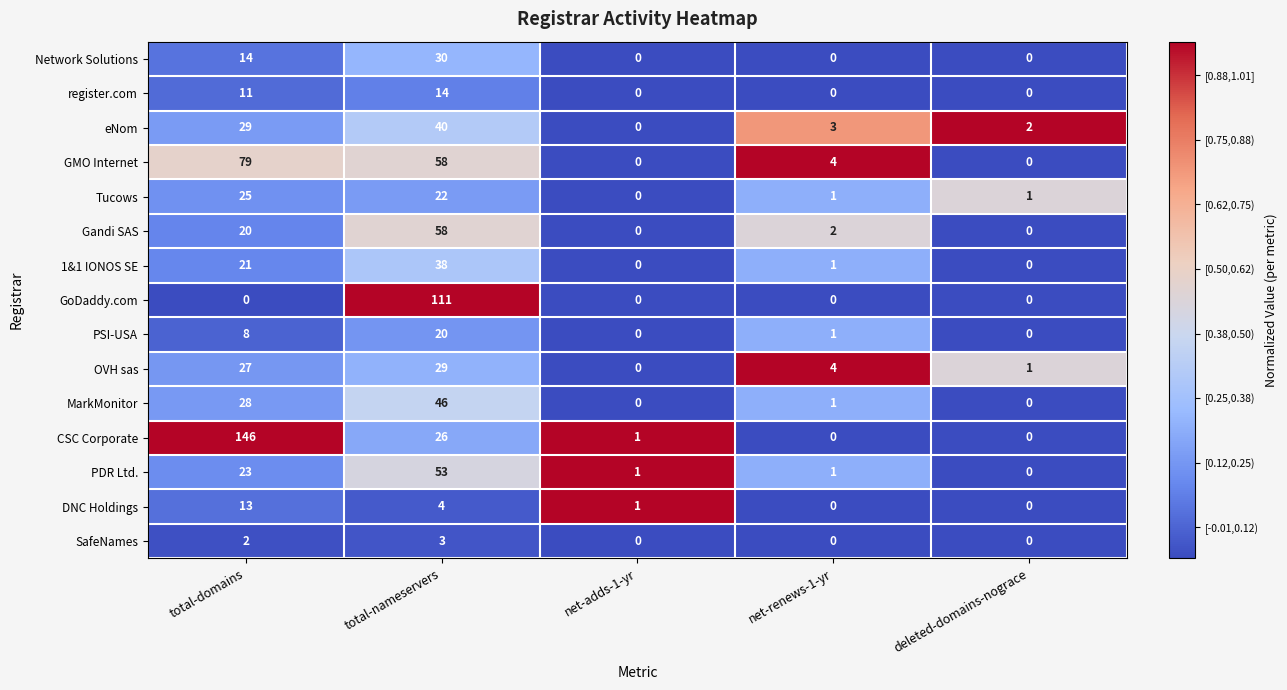

At which category is the sum across all series the highest?

total-nameservers